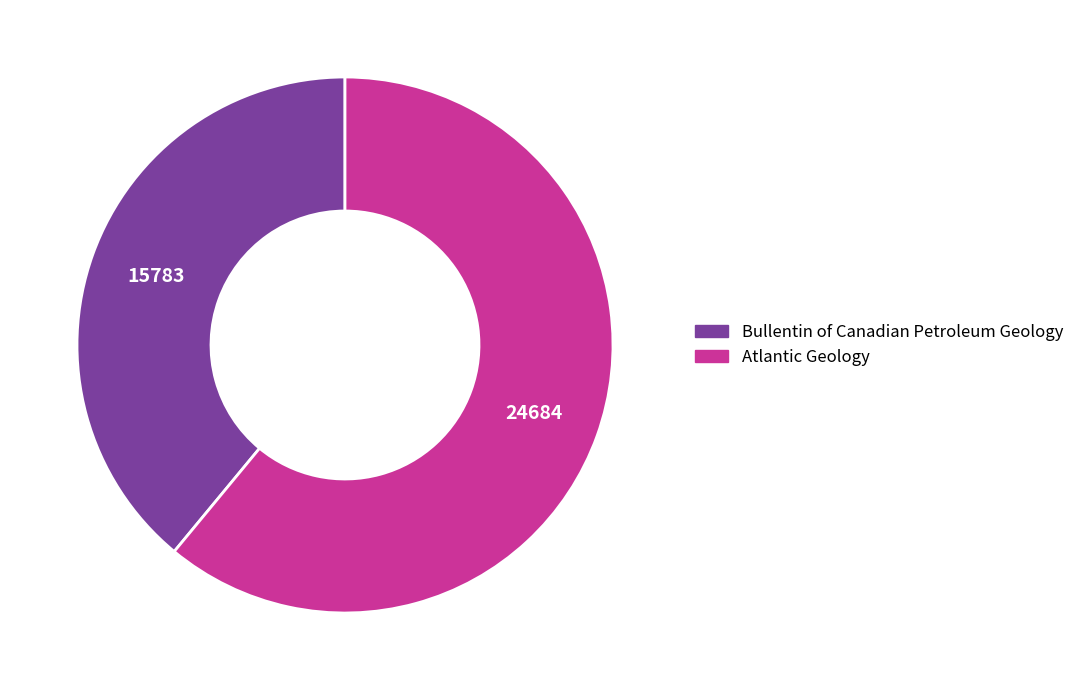

How many slices are in this pie chart?

2